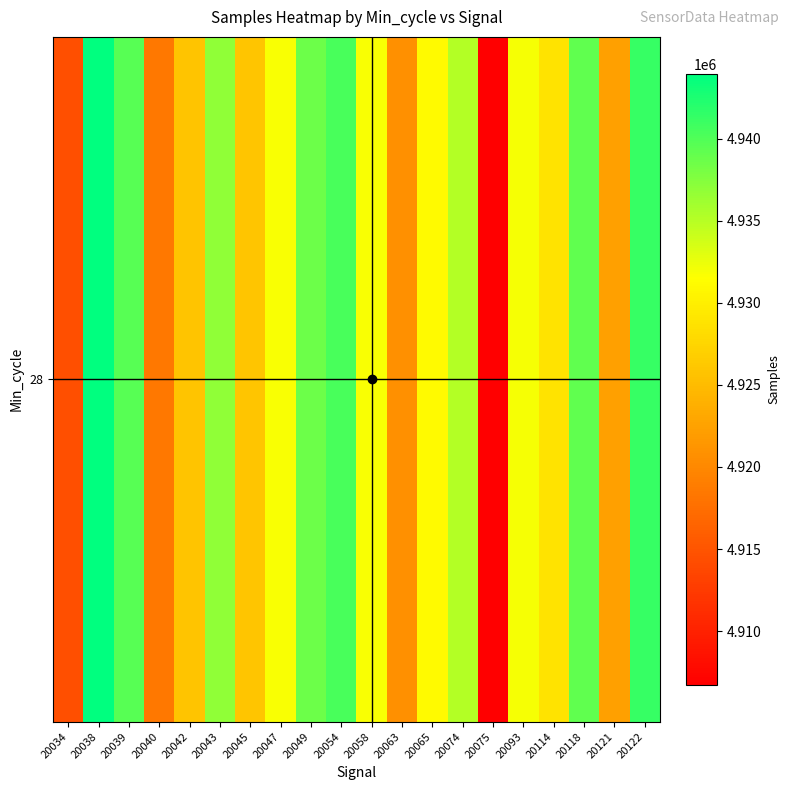

Rank the categories by value from lowest to highest.

20075, 20034, 20040, 20063, 20121, 20042, 20045, 20114, 20065, 20058, 20047, 20093, 20074, 20043, 20049, 20118, 20039, 20054, 20122, 20038